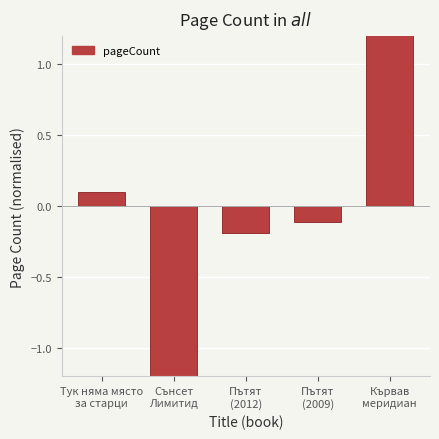

What is the minimum value shown in the chart?

-1.5